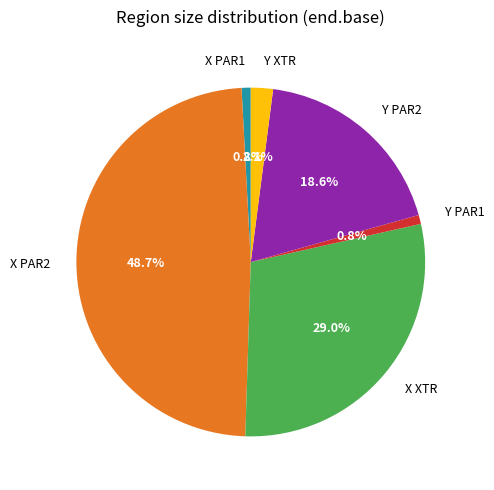

What percentage is the Y XTR slice, to the nearest percent?

2%